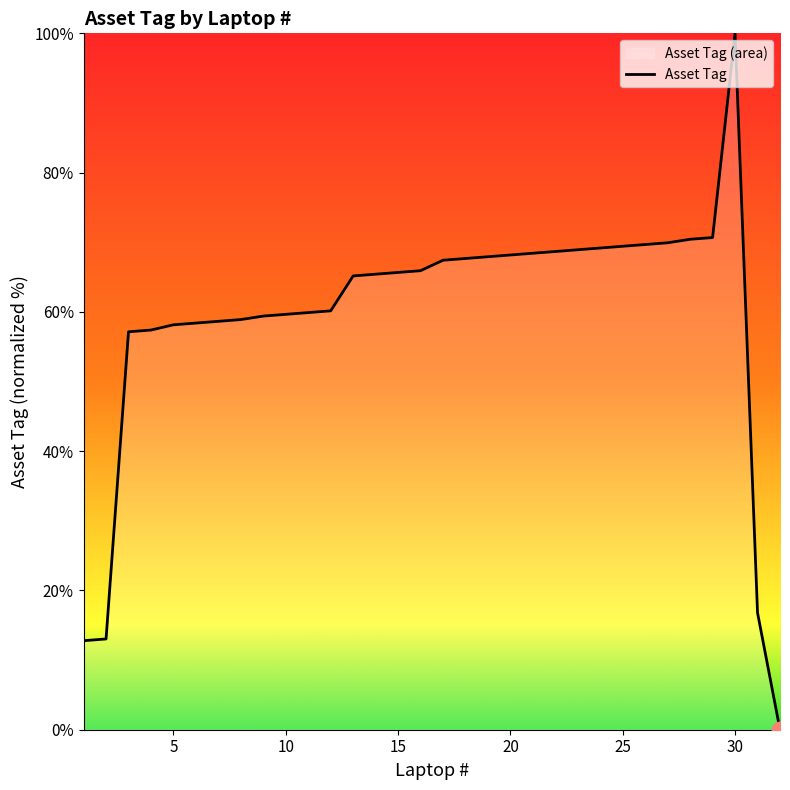

The value at 25 is 69.4. True or false?

True